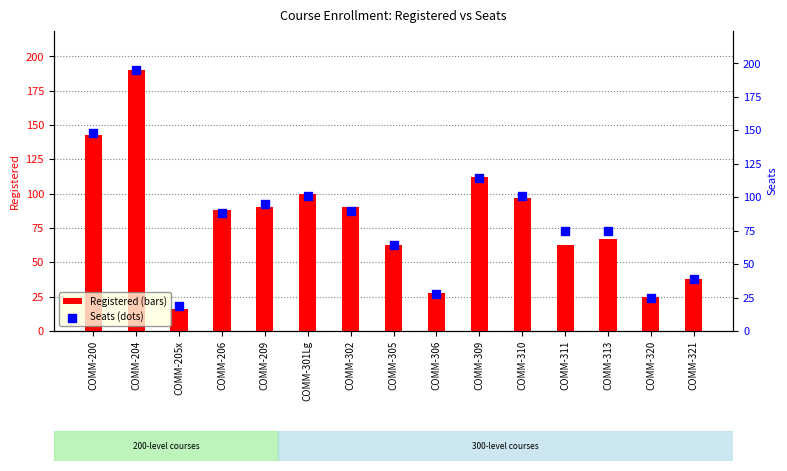

Which series has the largest Y range (max minus min)?

Seats